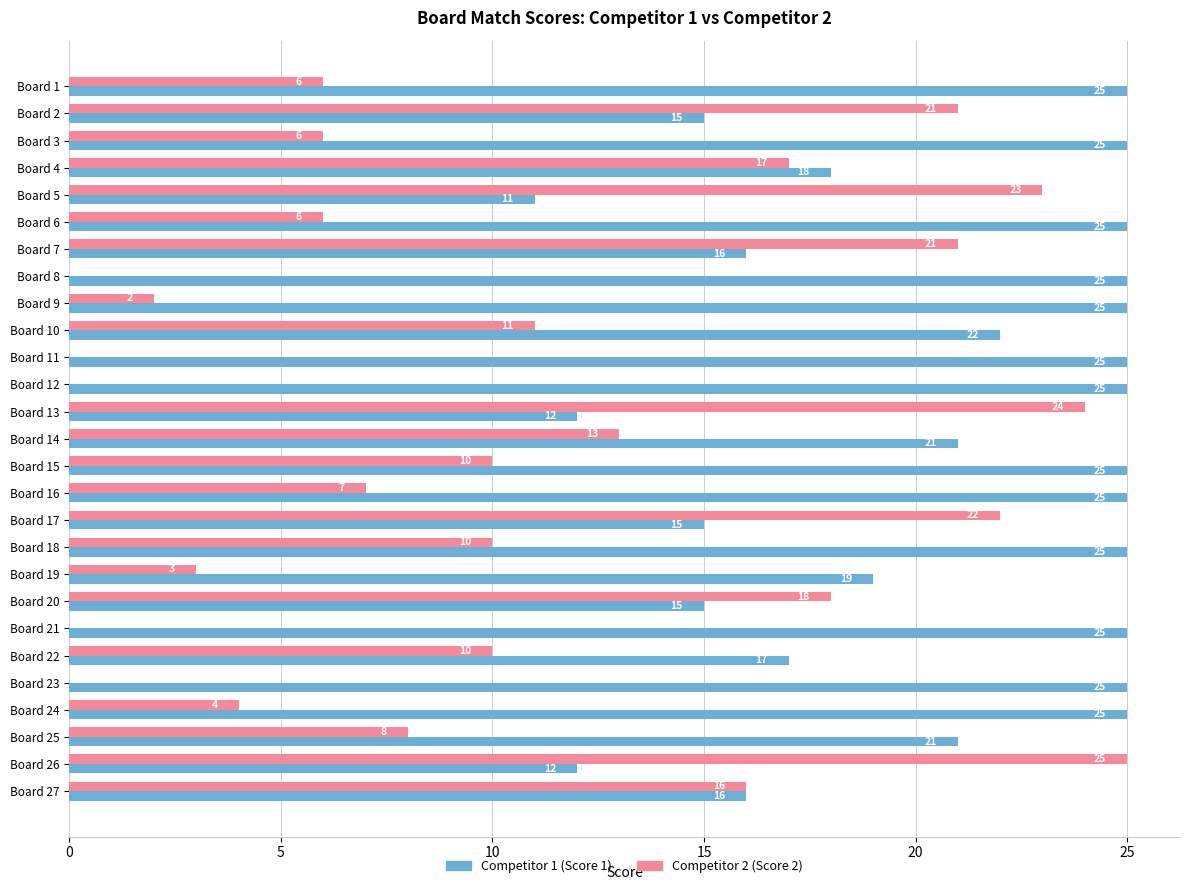

What is the total value across all series at Board 17?

37